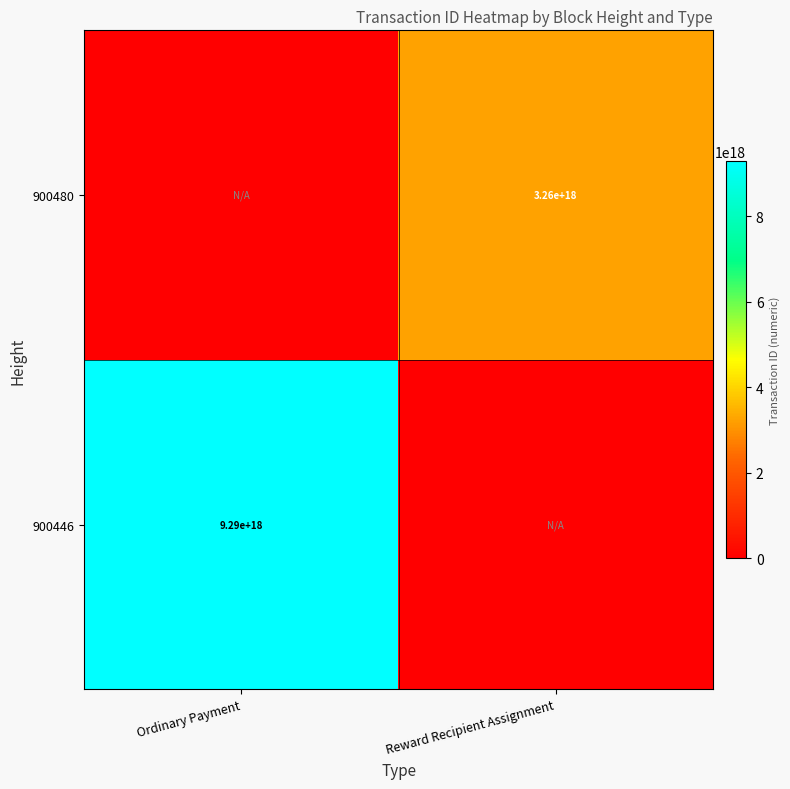

Is it true that 900446 equals 15520226214697617408 at Ordinary Payment?

False